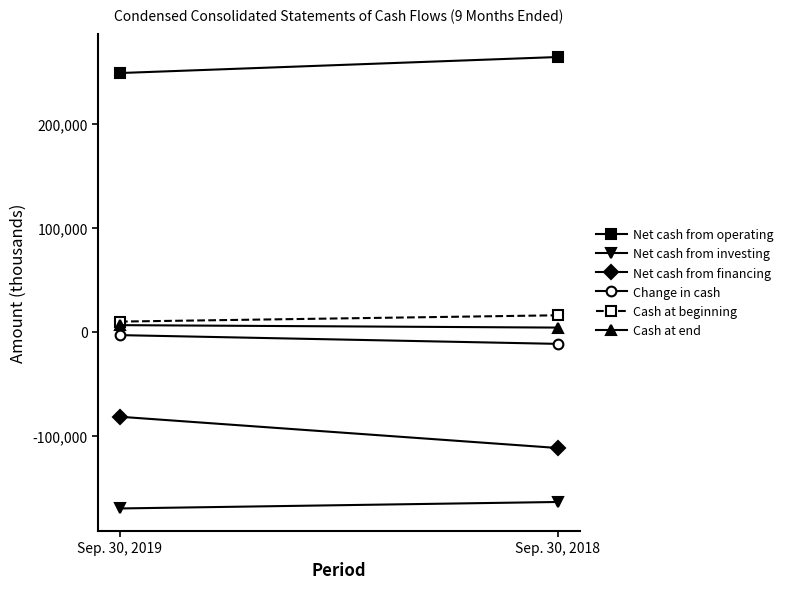

What is the total value across all series at Sep. 30, 2018?

-4179